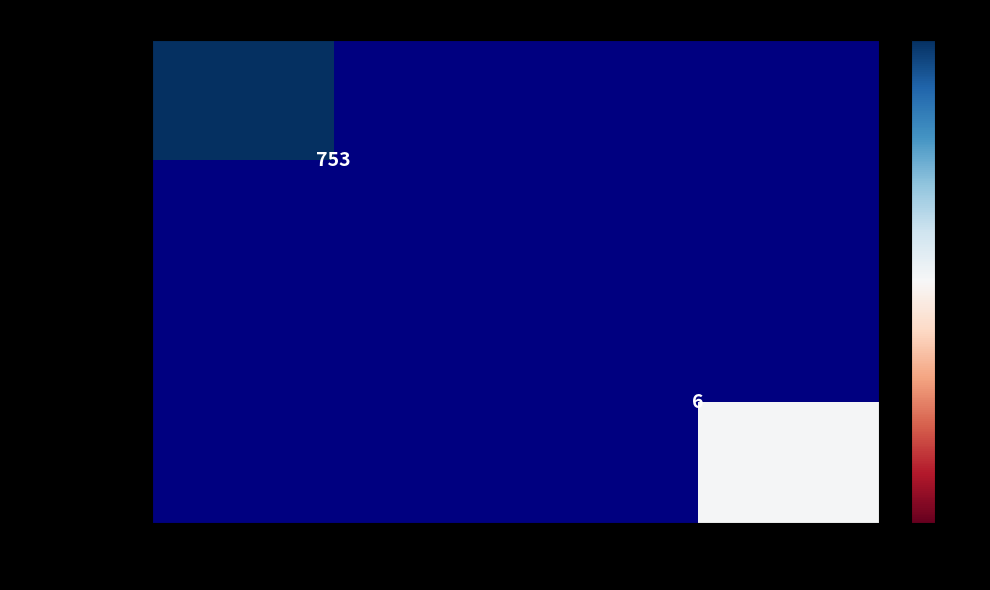

Is the value of 677e93665e1b… at 1 greater than the value of 67f6fea09d12… at -1?

No